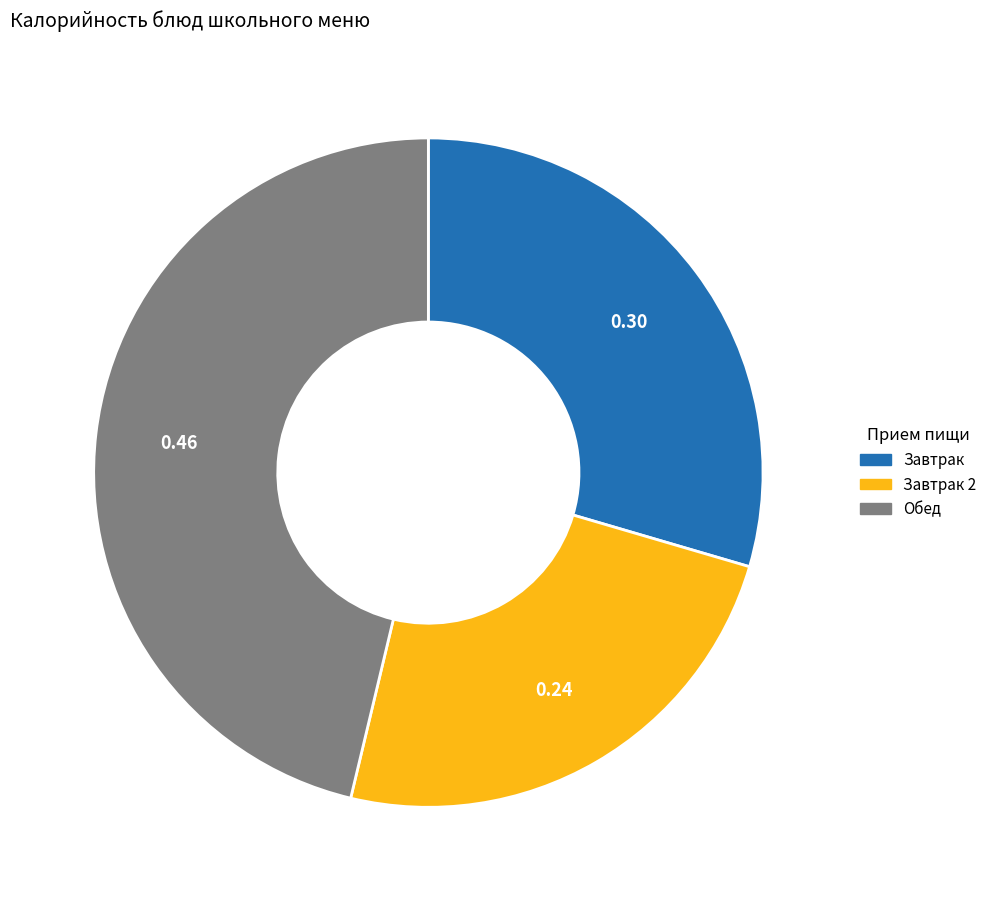

Does any single category account for the majority?

No